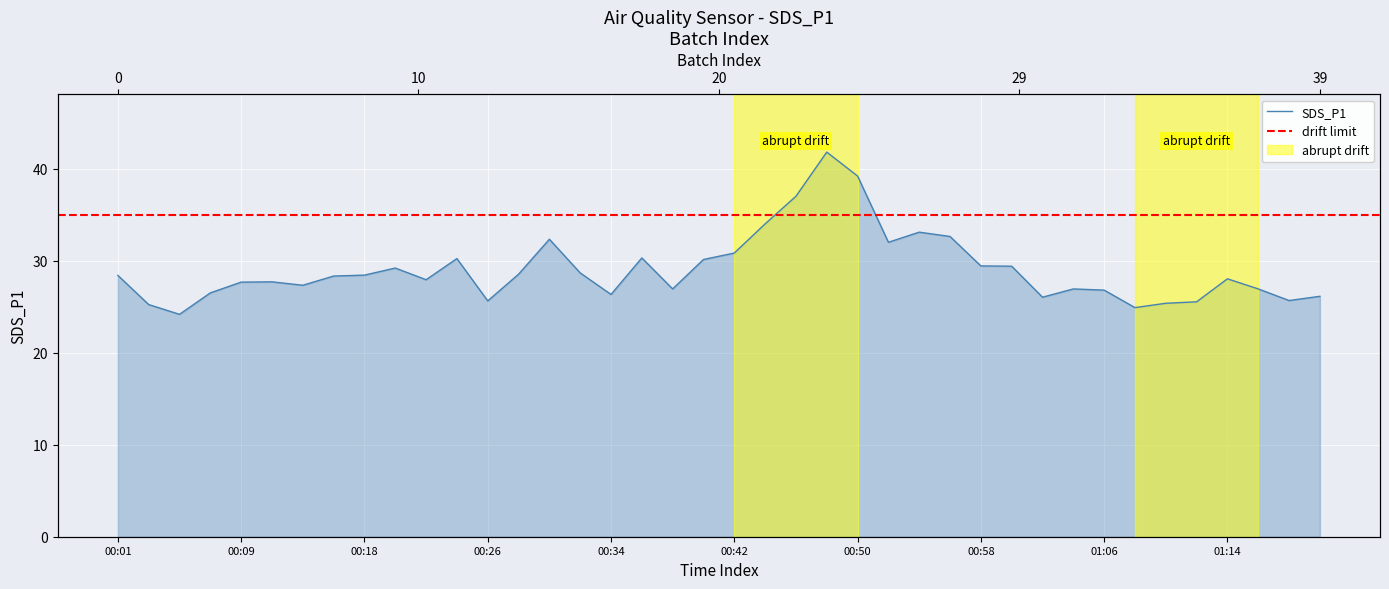

What is the difference between the maximum and minimum values?

17.6